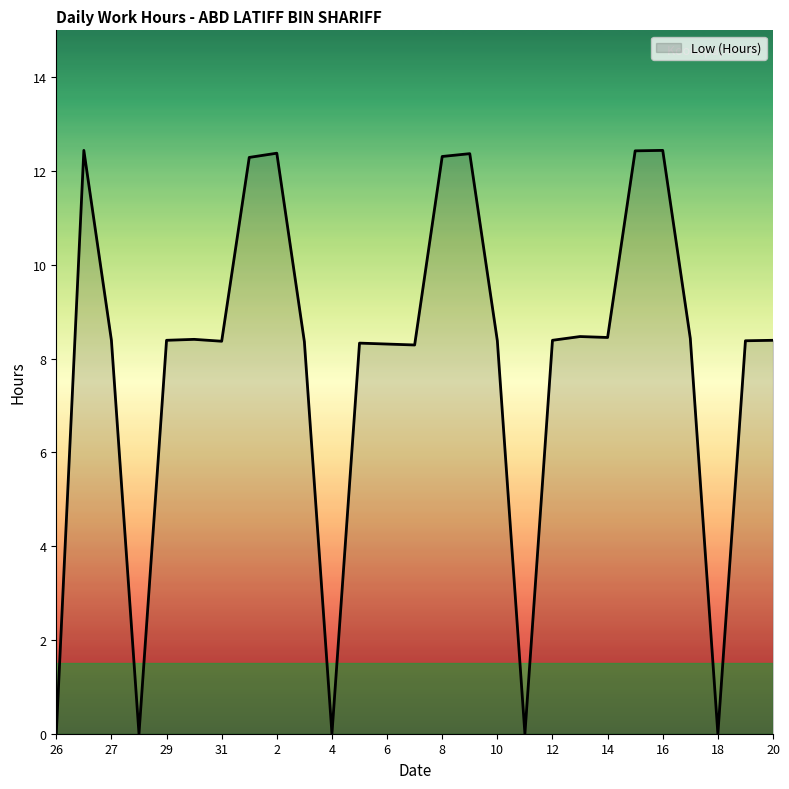

What is the greatest value displayed?

12.4